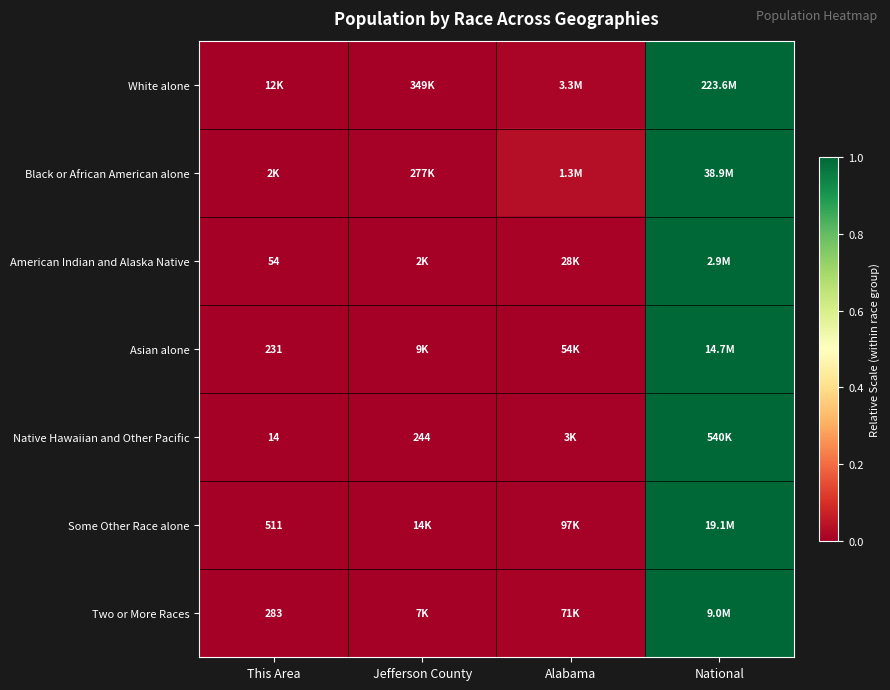

Which series has the widest spread of values?

White alone